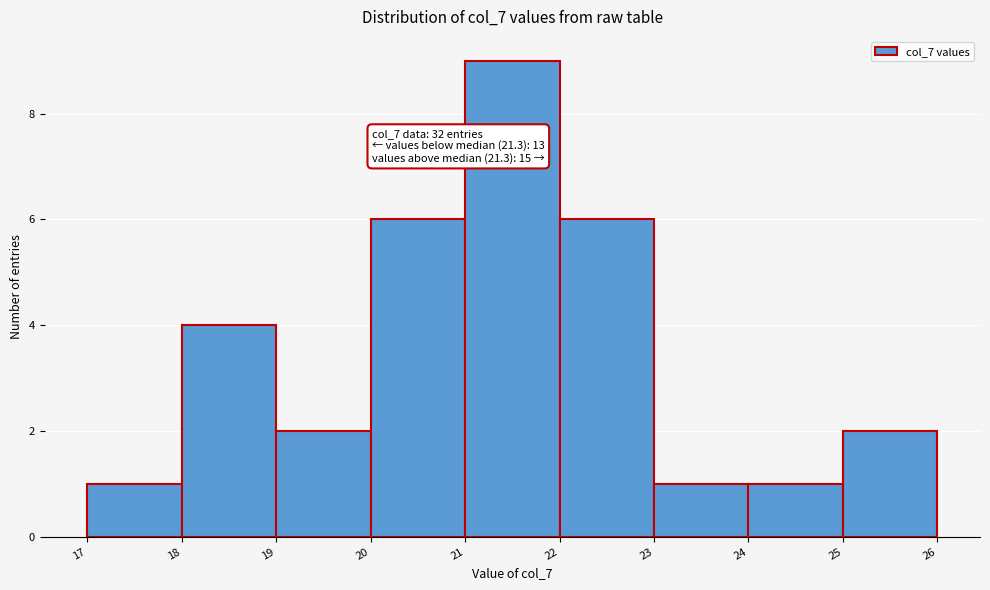

Which range on the x-axis has the tallest bar?

21 to 22